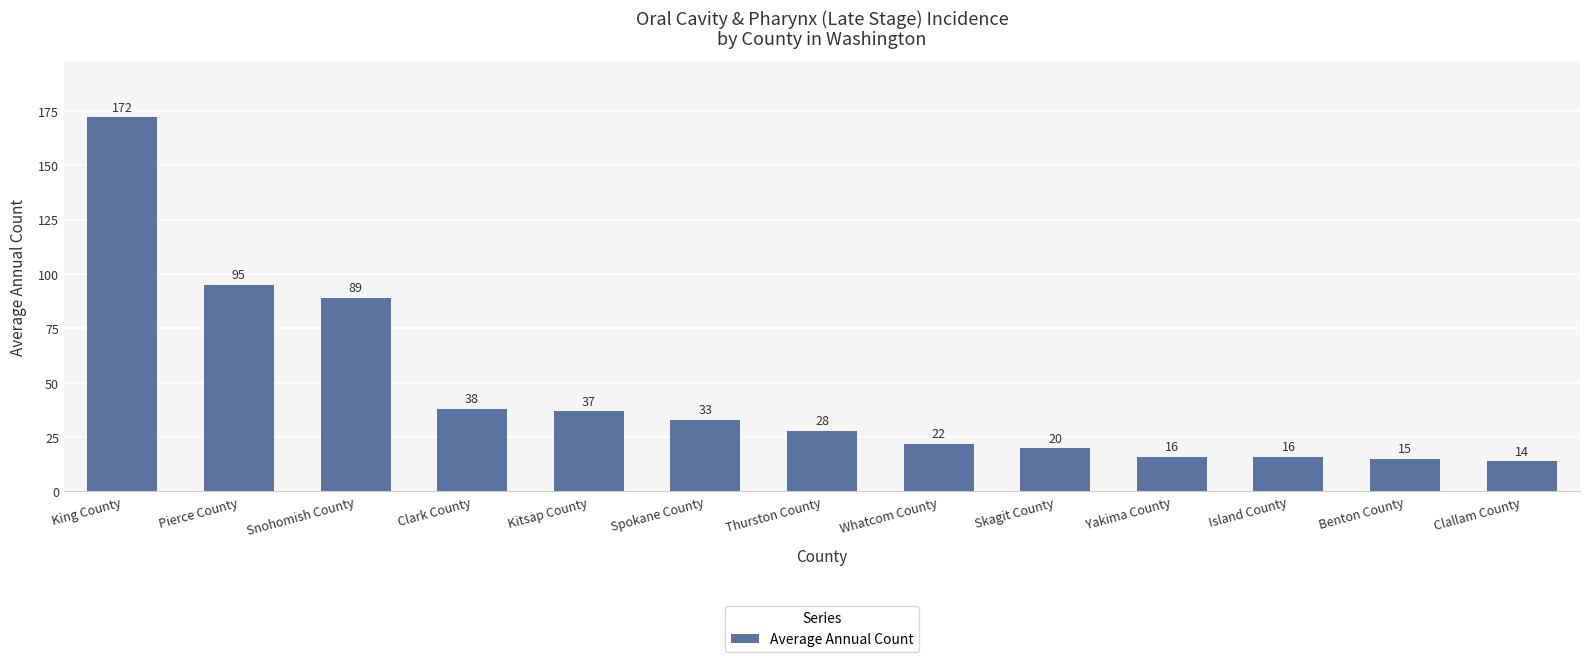

What is the difference between the second highest and second lowest values?

80